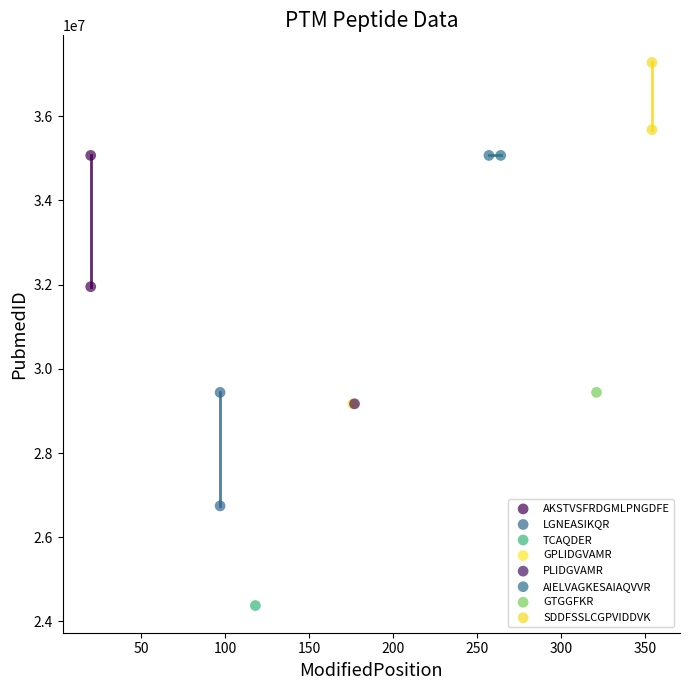

What are all the series names shown in the legend?

AKSTVSFRDGMLPNGDFE, LGNEASIKQR, TCAQDER, GPLIDGVAMR, PLIDGVAMR, AIELVAGKESAIAQVVR, GTGGFKR, SDDFSSLCGPVIDDVK